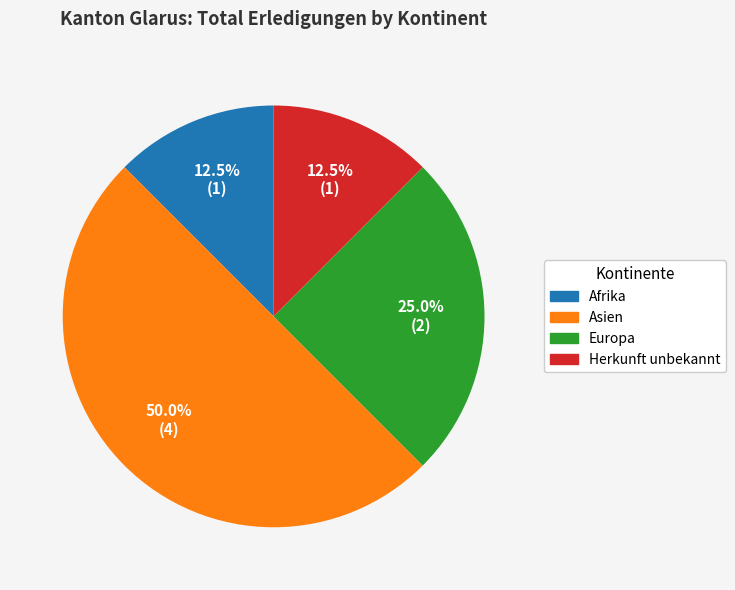

What is the largest slice in the pie chart?

Asien